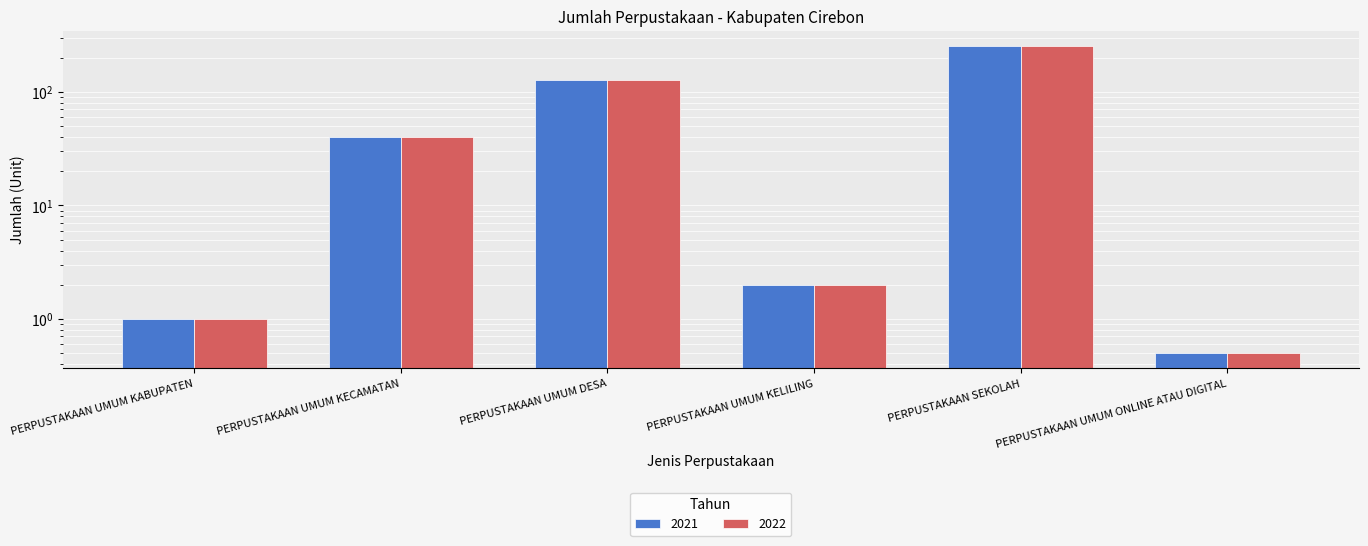

At which label does 2022 reach its minimum?

PERPUSTAKAAN UMUM ONLINE ATAU DIGITAL